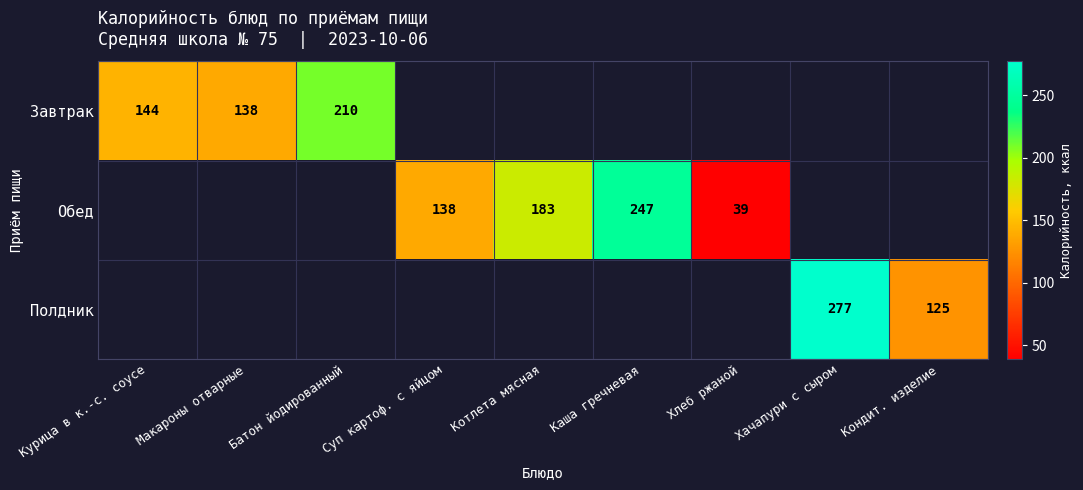

The Обед series shows 39 at Хлеб ржаной. True or false?

True